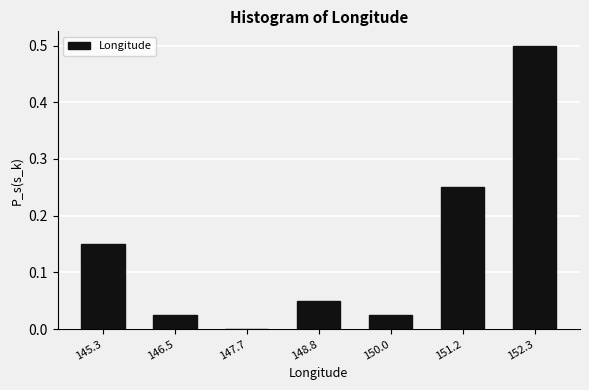

The value at 146.5 is 0.0. True or false?

True